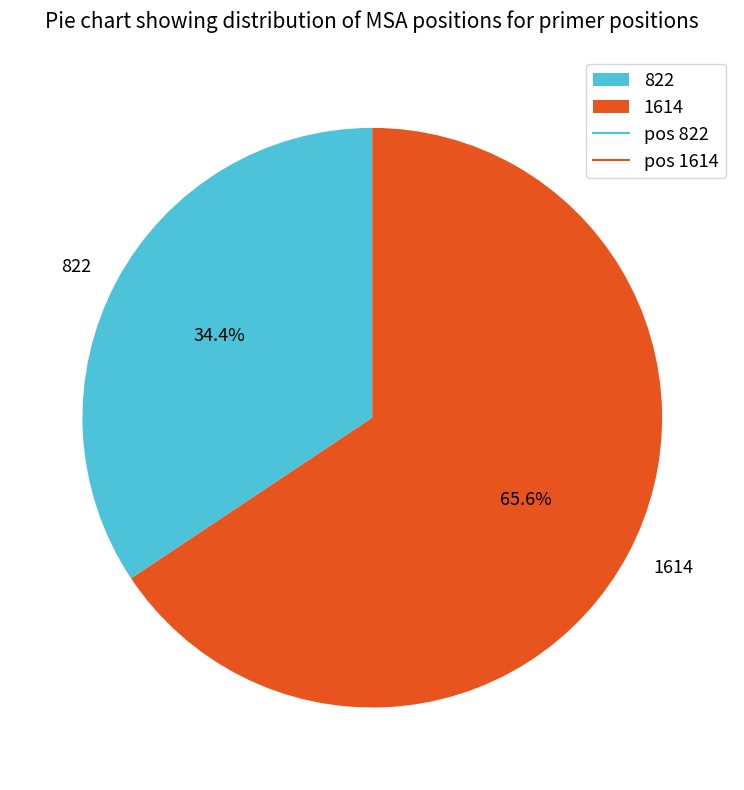

What portion of the pie excludes 822?

65.6%